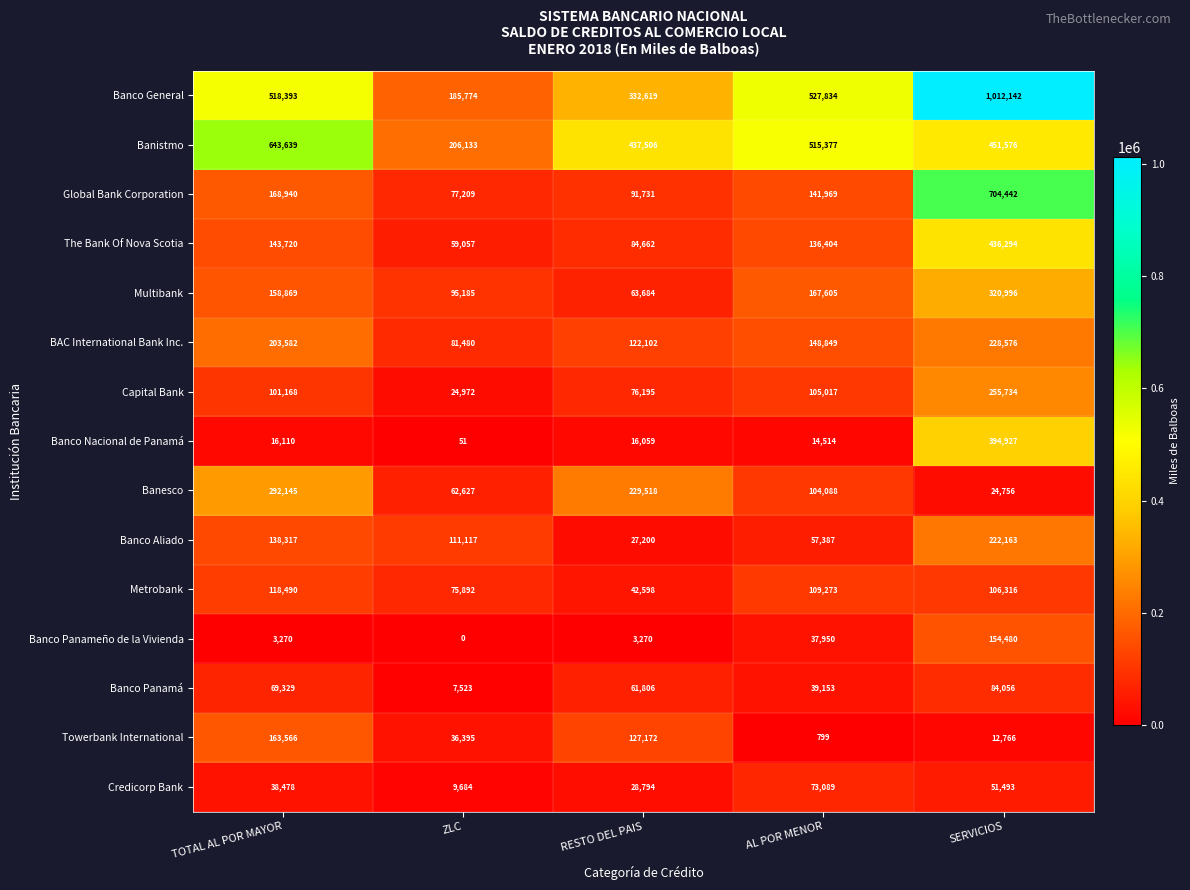

Is it true that Capital Bank equals 55970 at AL POR MENOR?

False